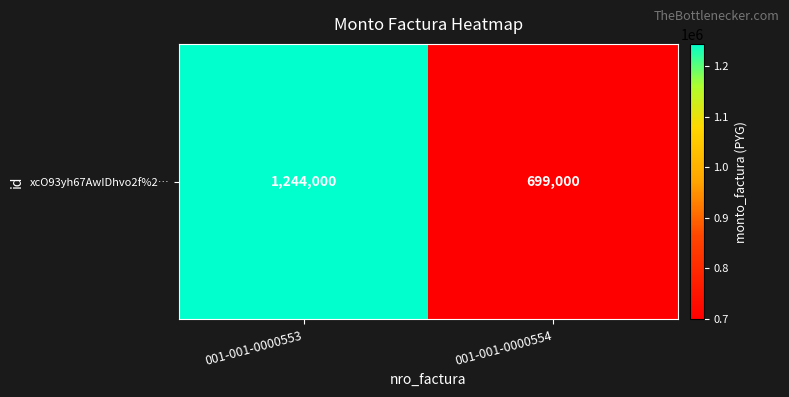

At which category does the chart reach its minimum across all series?

001-001-0000554